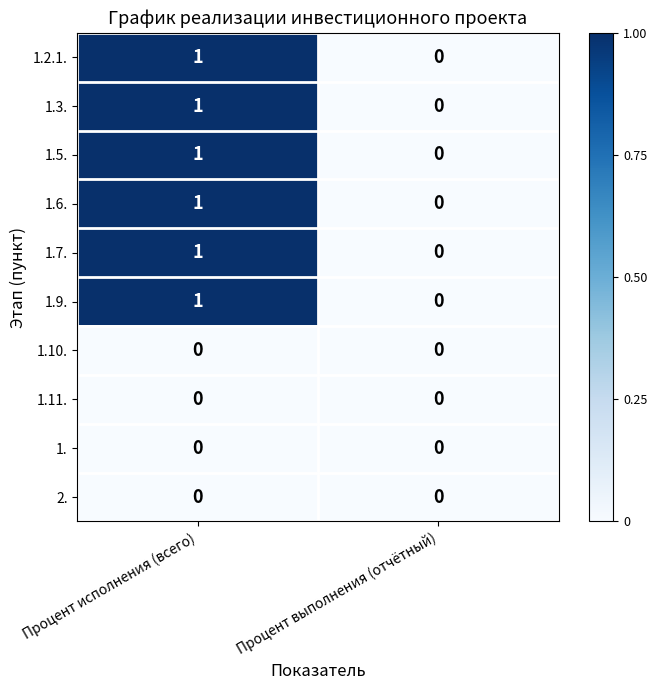

True or false: 1.9. has a value of 0 at Процент выполнения (отчётный).

True